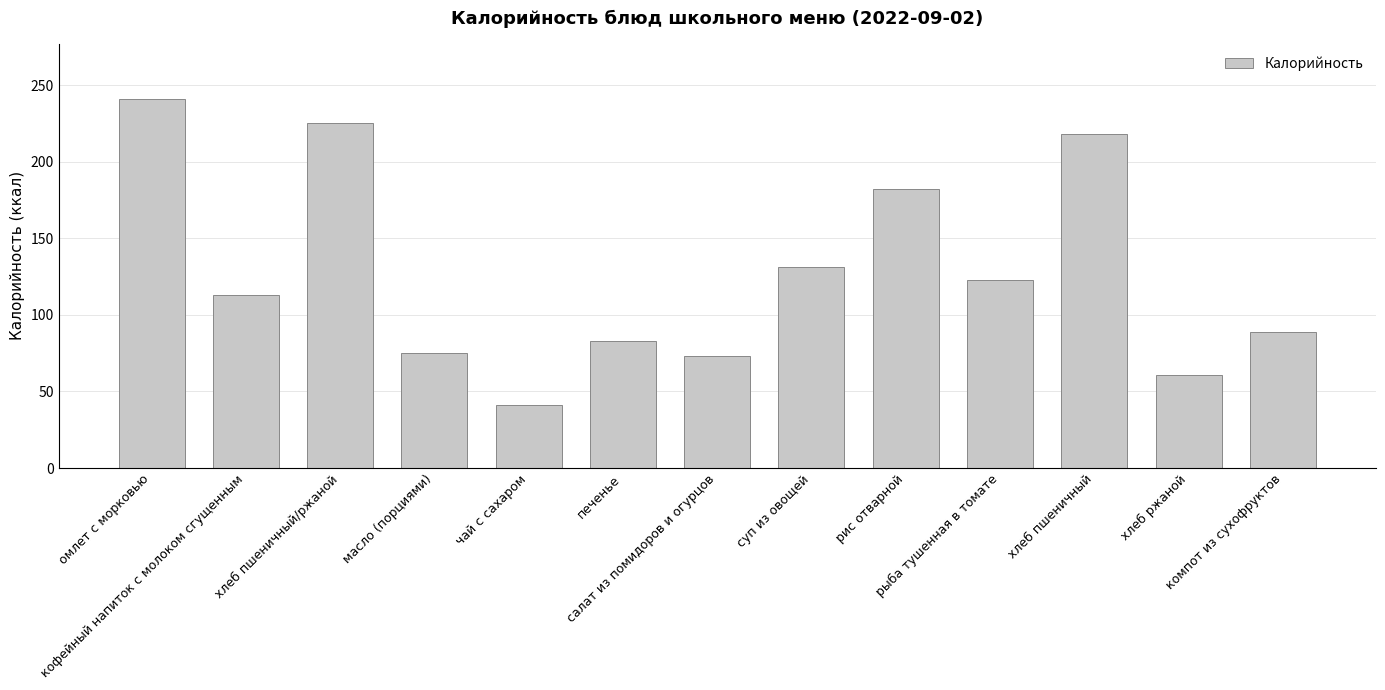

What is the change in value from хлеб пшеничный/ржаной to салат из помидоров и огурцов?

-152